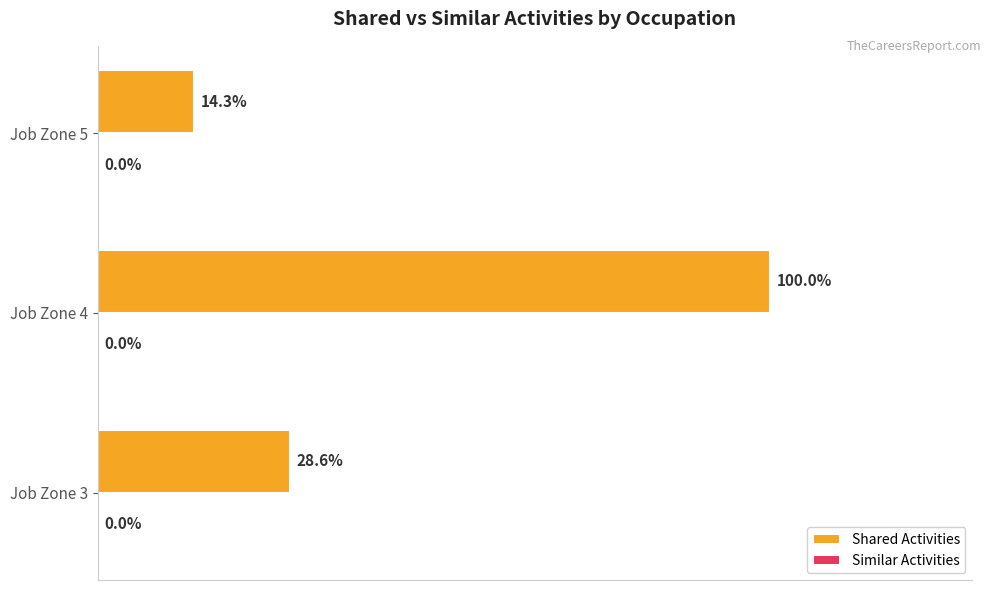

Which category has the lowest value across all series?

Job Zone 5